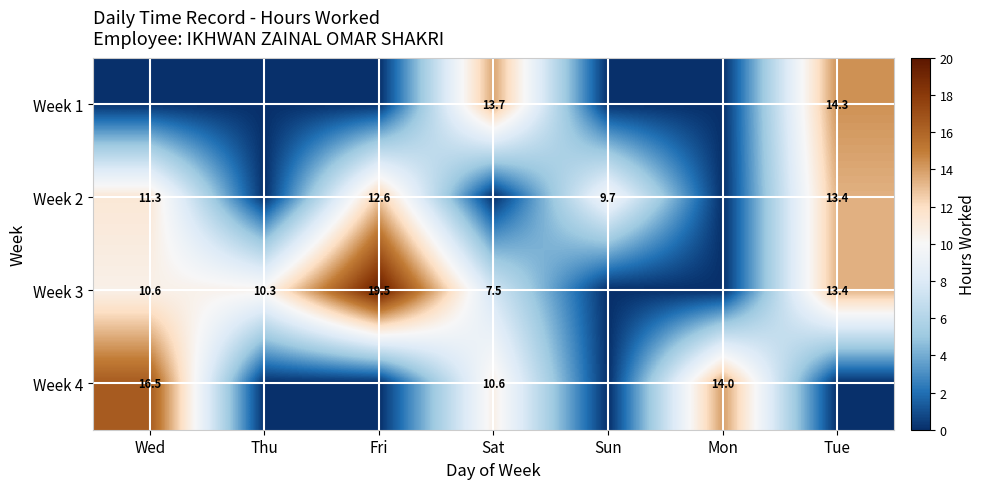

The Week 4 series shows 14.0 at Mon. True or false?

True